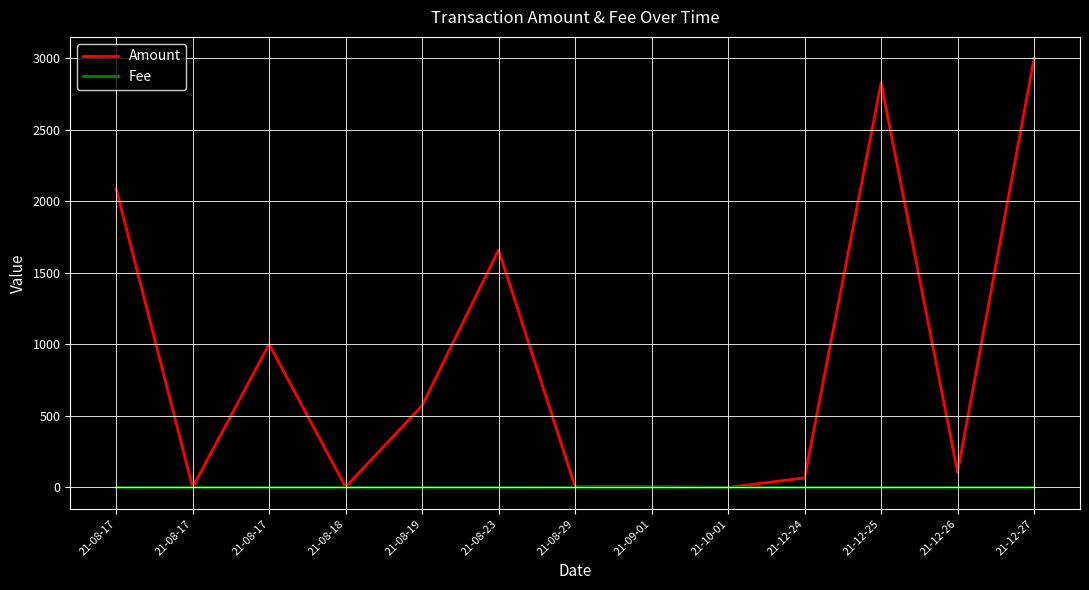

Reading left to right, list all the values displayed in this chart.

Amount: 2088.7	0.0	1001.0	2.8	571.3	1660.5	5.2	5.1	0.0	66.5	2827.9	105.4	3000.0
Fee: 0.1	0.0	0.0	0.1	0.0	0.1	0.0	0.0	0.0	0.0	0.0	0.0	0.0